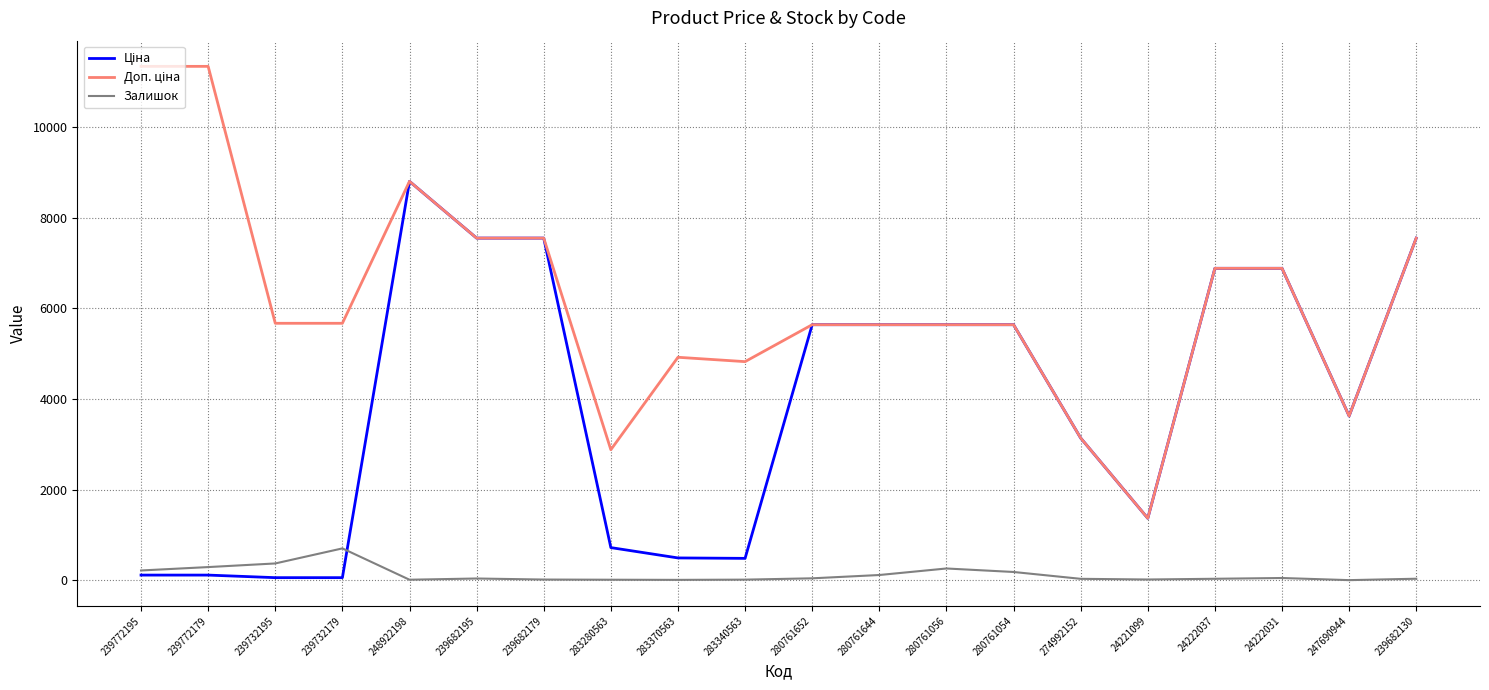

At which category is the sum across all series the highest?

248922198